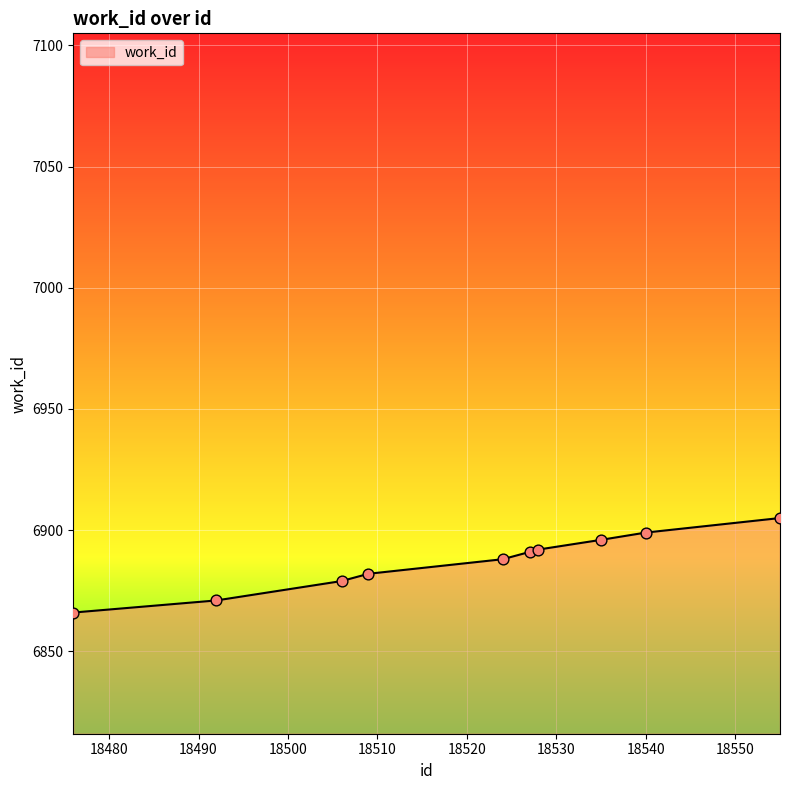

What is the greatest value displayed?

6905